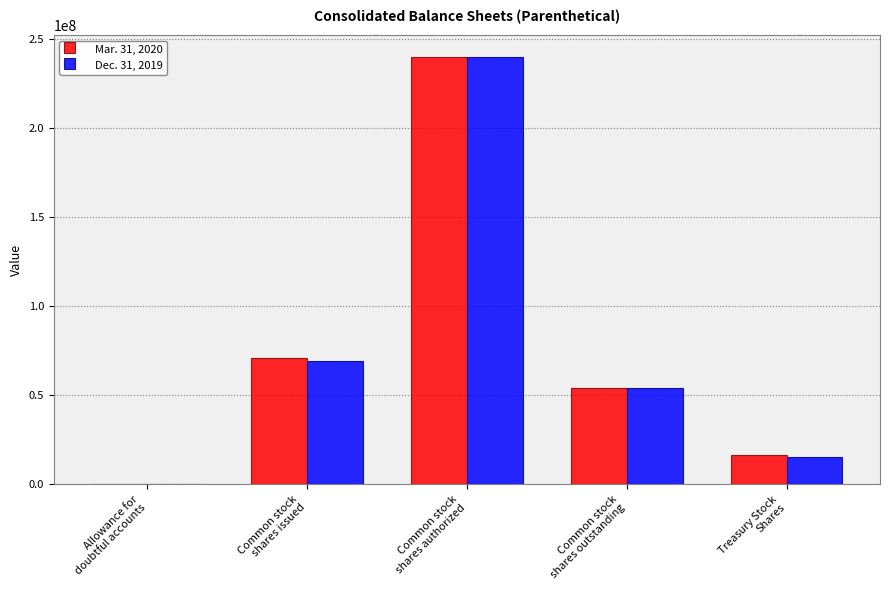

Reading left to right, transcribe all the data shown in this chart.

Mar. 31, 2020: Allowance for
doubtful accounts=853	Common stock
shares issued=70809000	Common stock
shares authorized=240000000	Common stock
shares outstanding=54077000	Treasury Stock
Shares=16732000
Dec. 31, 2019: Allowance for
doubtful accounts=647	Common stock
shares issued=69508000	Common stock
shares authorized=240000000	Common stock
shares outstanding=53918000	Treasury Stock
Shares=15591000